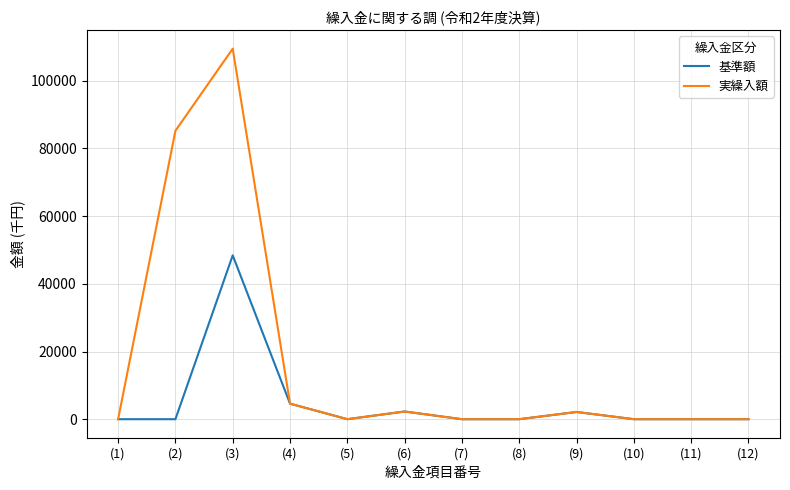

Rank the series by their average value, from lowest to highest.

基準額, 実繰入額